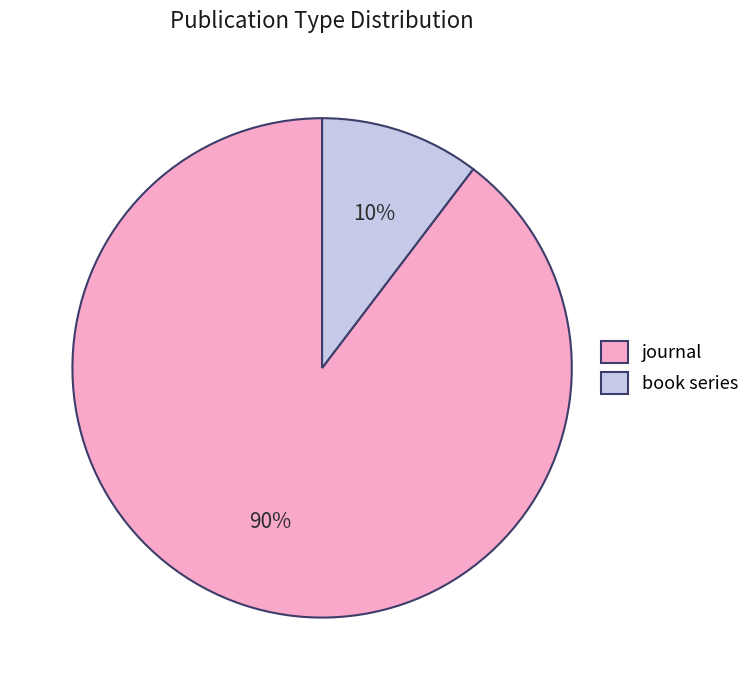

Which has a higher value, journal or book series?

journal